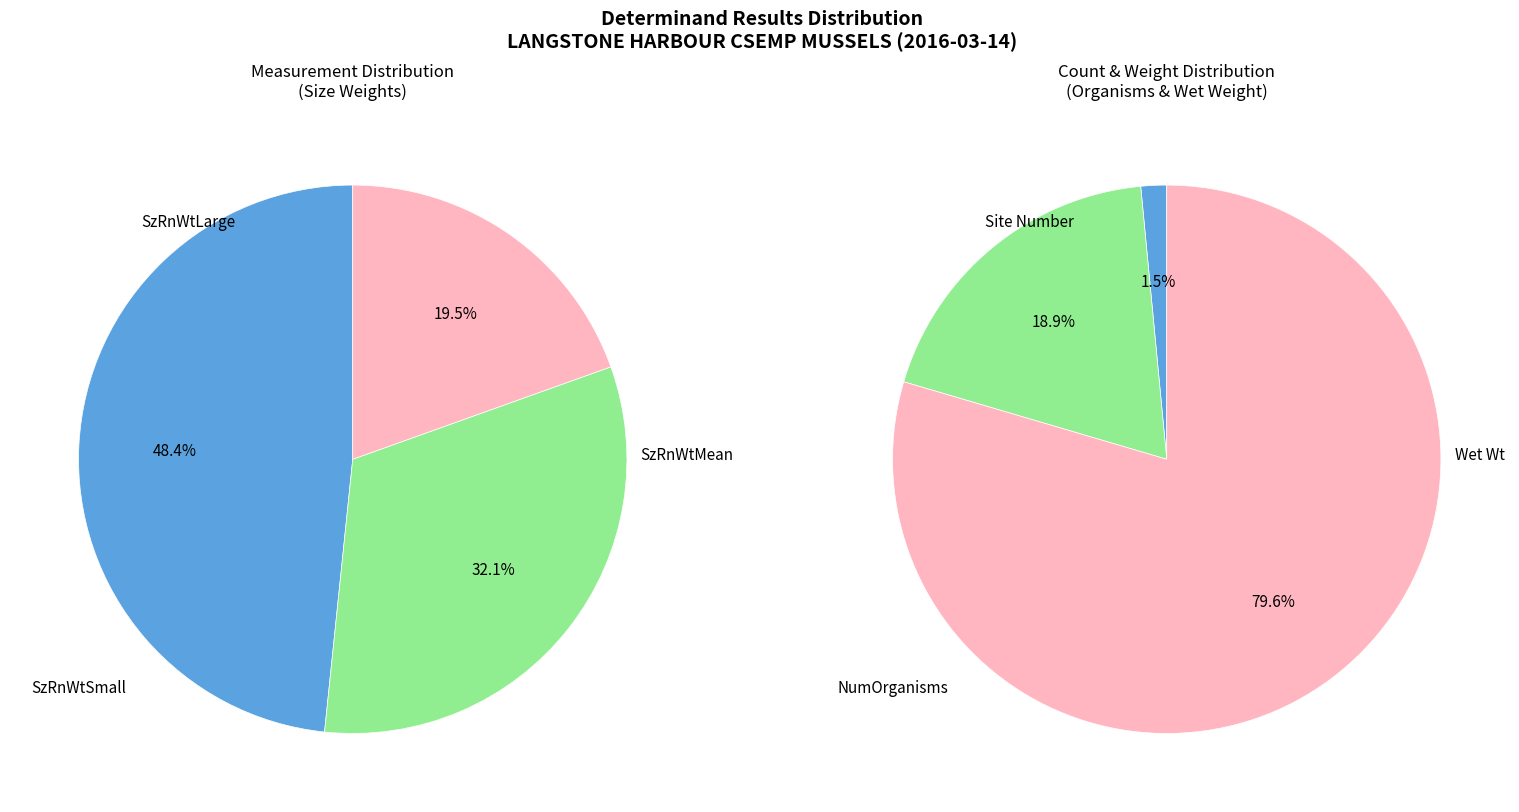

Approximately how many times larger is the value at Wet Wt compared to SzRnWtSmall?

41.1